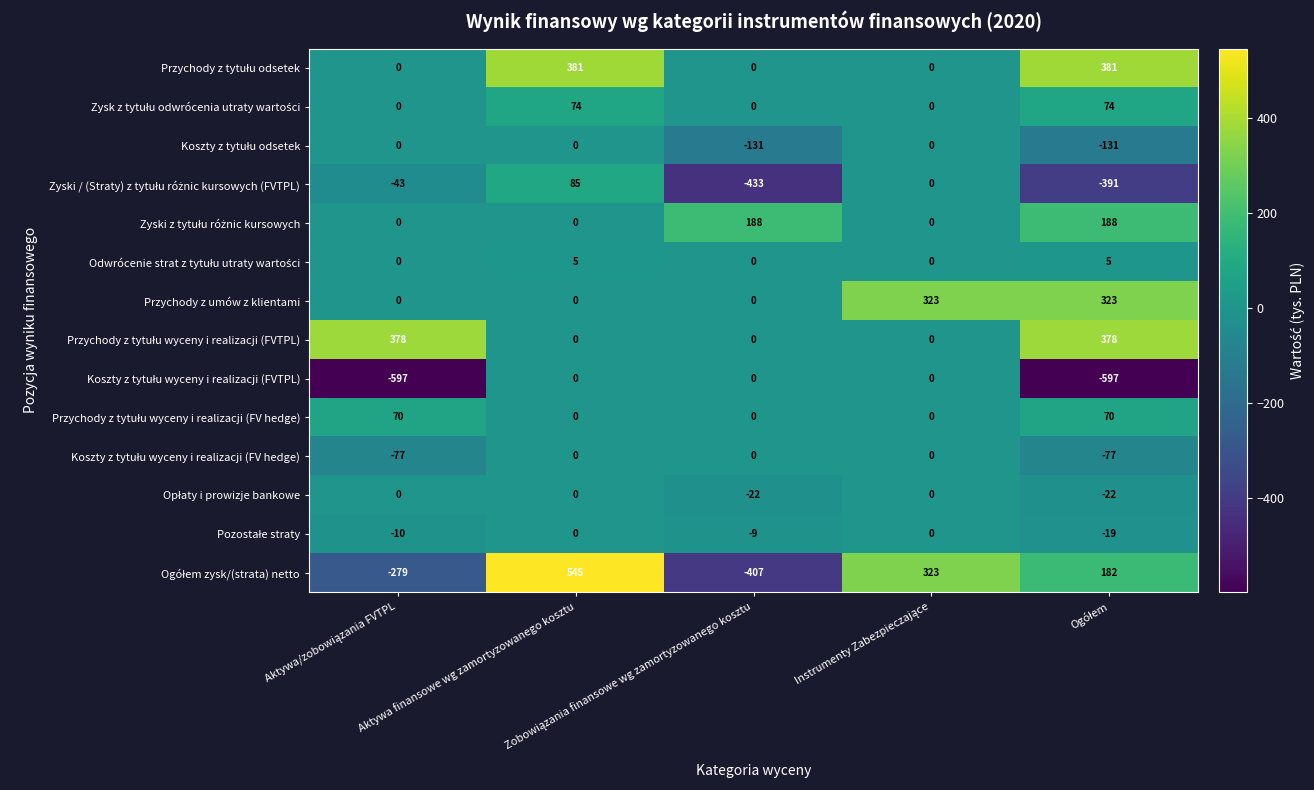

What is the minimum value shown in the chart?

-597